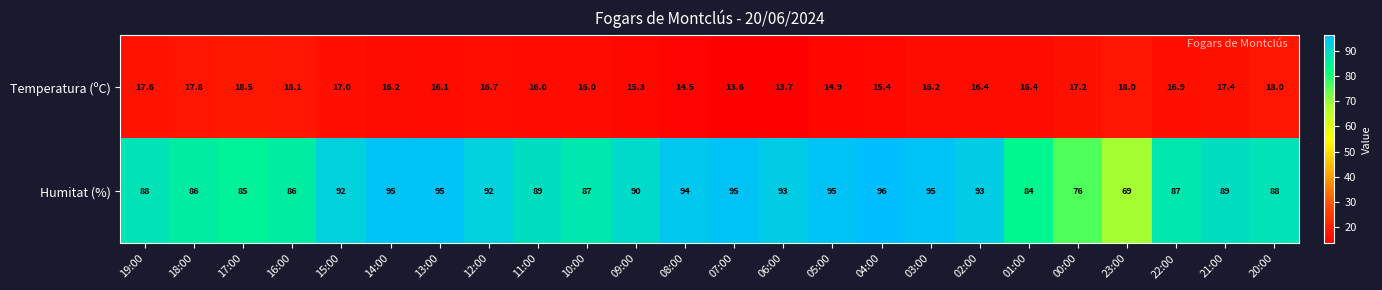

The value of Temperatura (ºC) at 09:00 is 22.5. True or false?

False